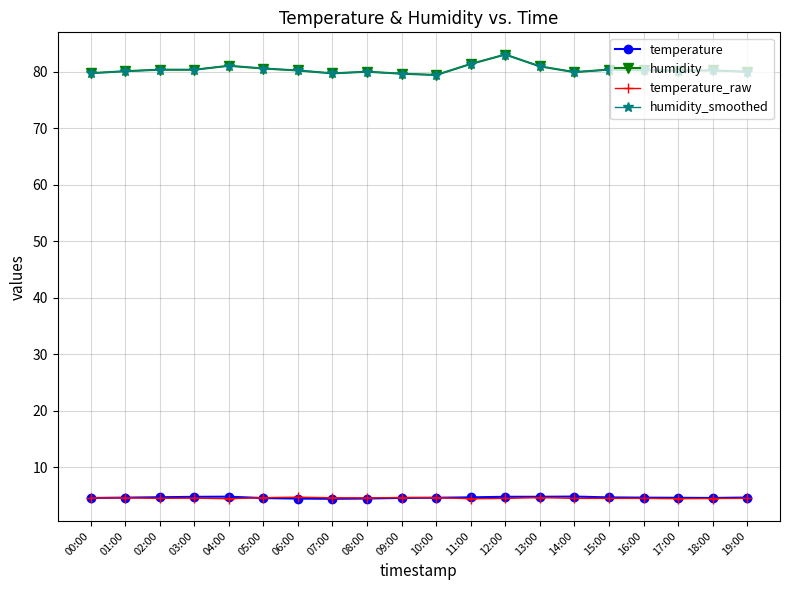

True or false: temperature_raw and humidity_smoothed intersect in this chart.

False